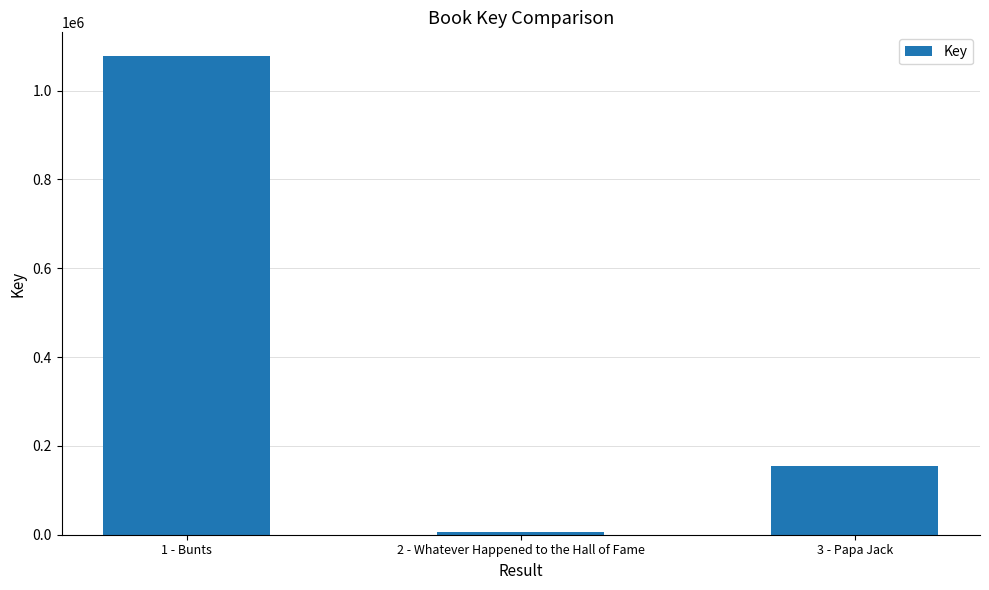

What is the average value?

412529